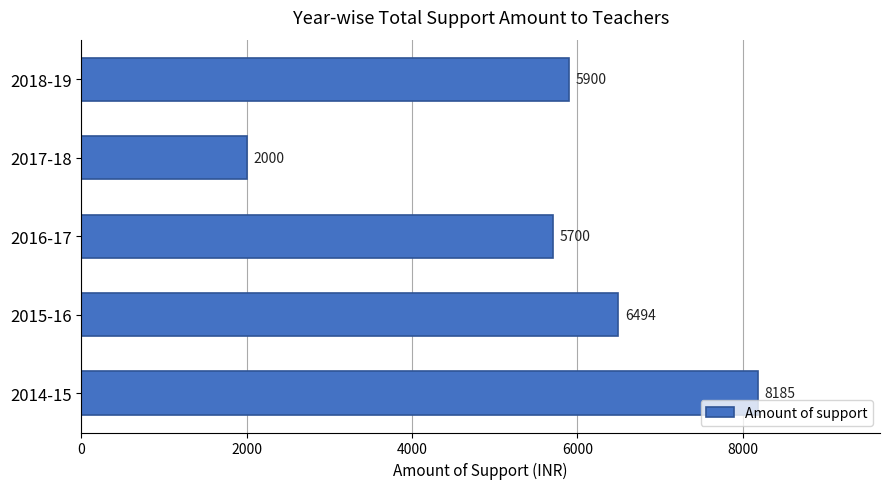

How many bars are there in total?

5